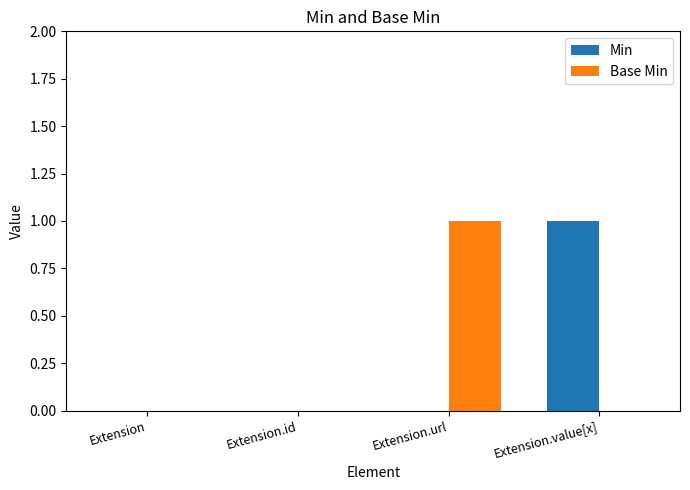

Between Extension.id and Extension.url, which series saw the biggest shift?

Base Min